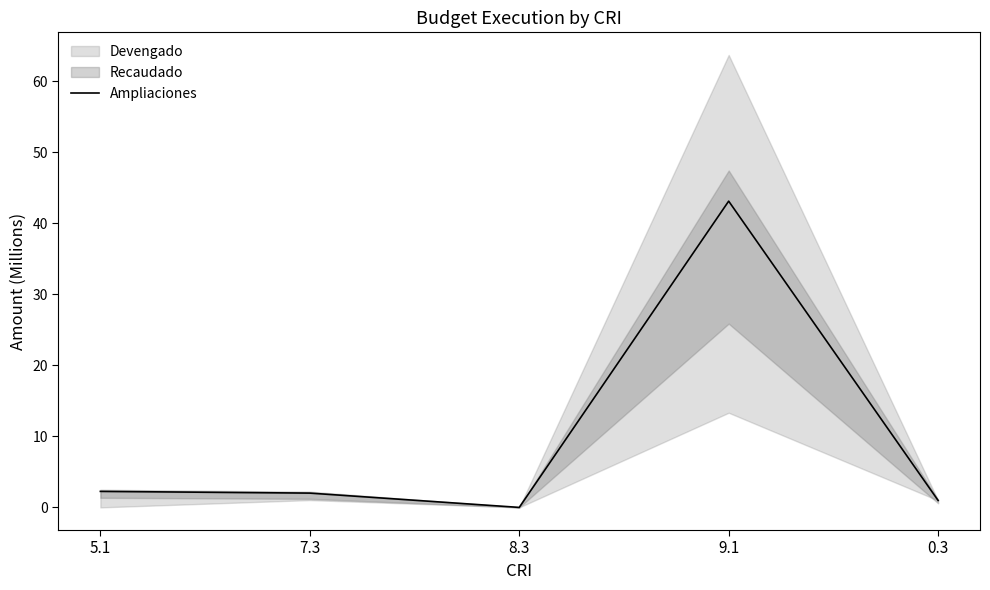

What is the difference between the values at 7.3 and 5.1?

0.2